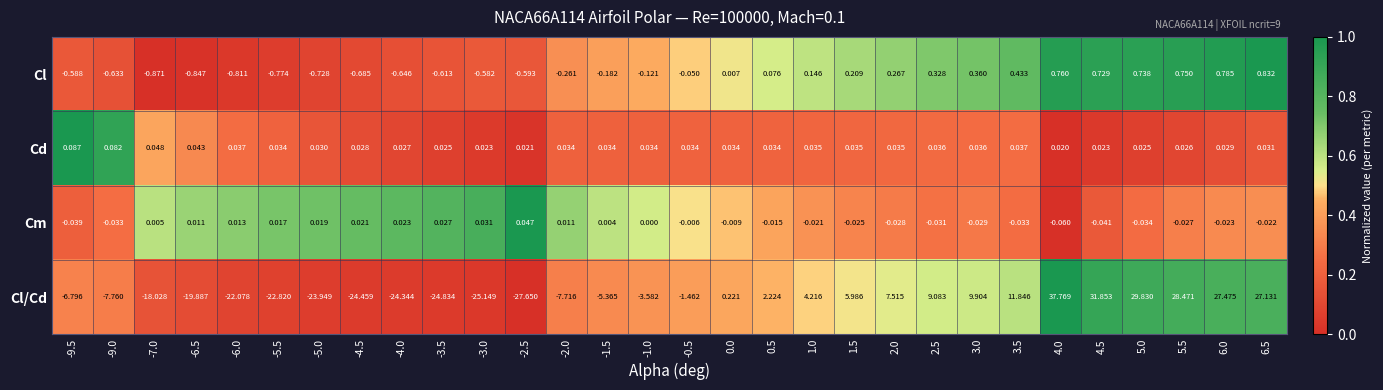

Rank the series at -6.0 from lowest to highest value.

Cl/Cd, Cl, Cm, Cd